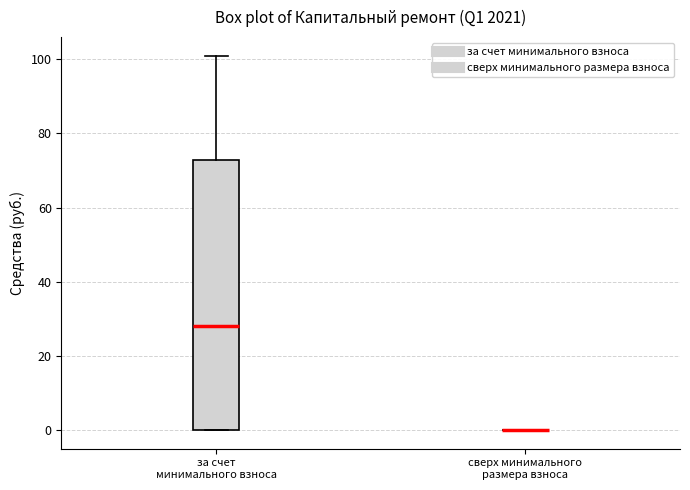

Comparing the boxes themselves (not the whiskers), which one is the tallest?

за счет минимального взноса